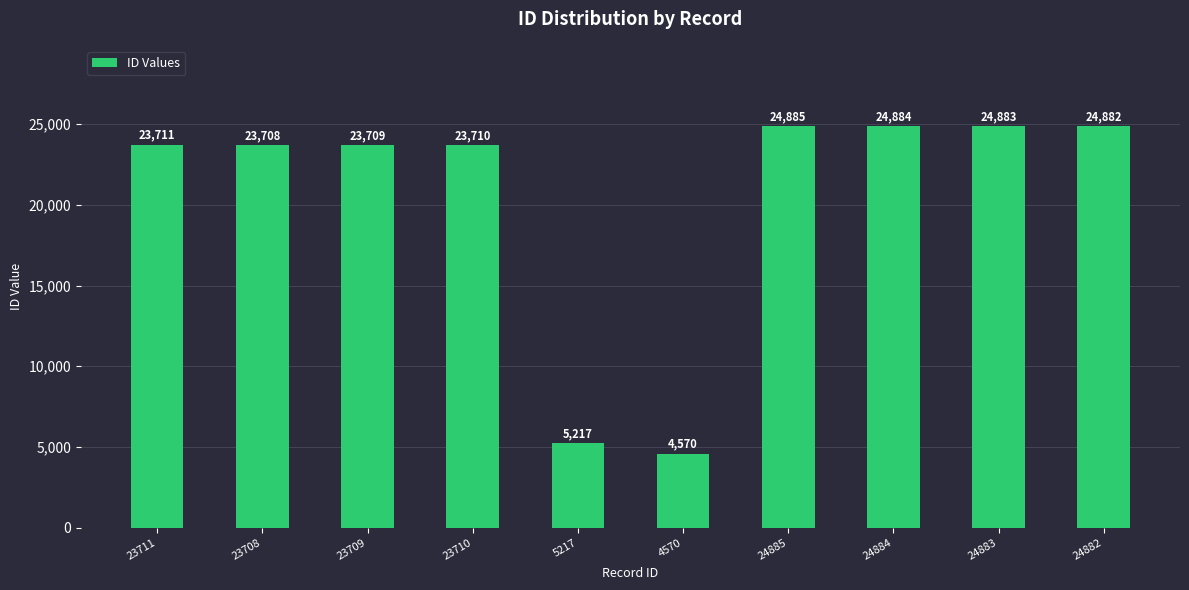

List the labels in order of value, largest first.

24885, 24884, 24883, 24882, 23711, 23710, 23709, 23708, 5217, 4570